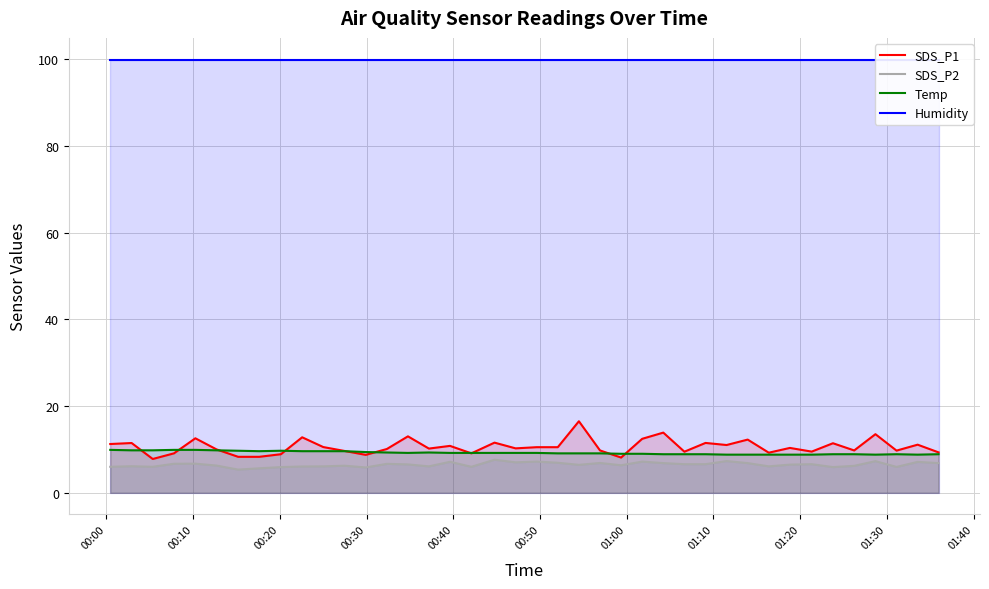

True or false: SDS_P1 and Humidity cross at least once.

False